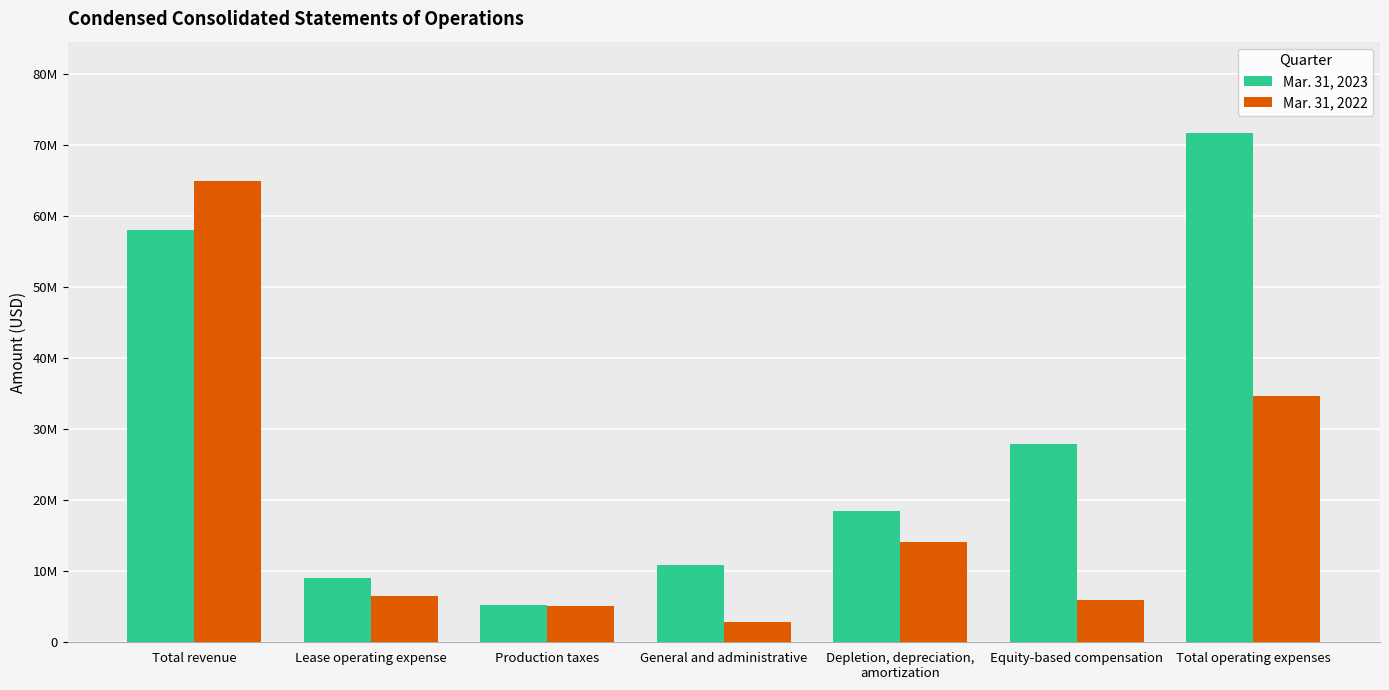

Is the value of Mar. 31, 2022 at Equity-based compensation greater than the value of Mar. 31, 2023 at Production taxes?

Yes